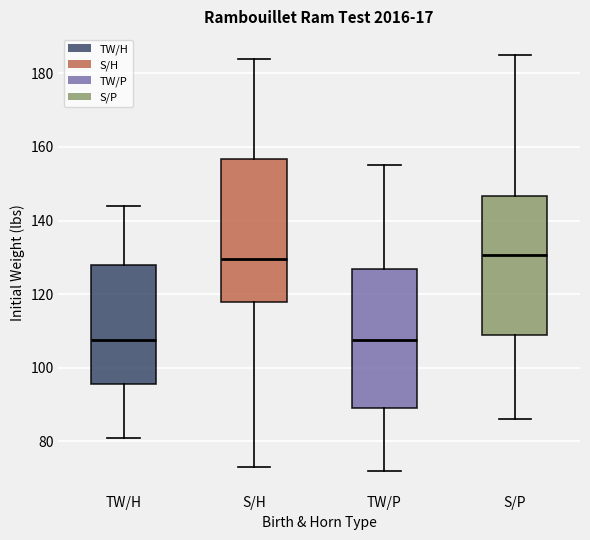

Where is the lower edge of the box for S/H on the y-axis? The values are not printed on the chart, so give them approximately, as read against the axis.

118